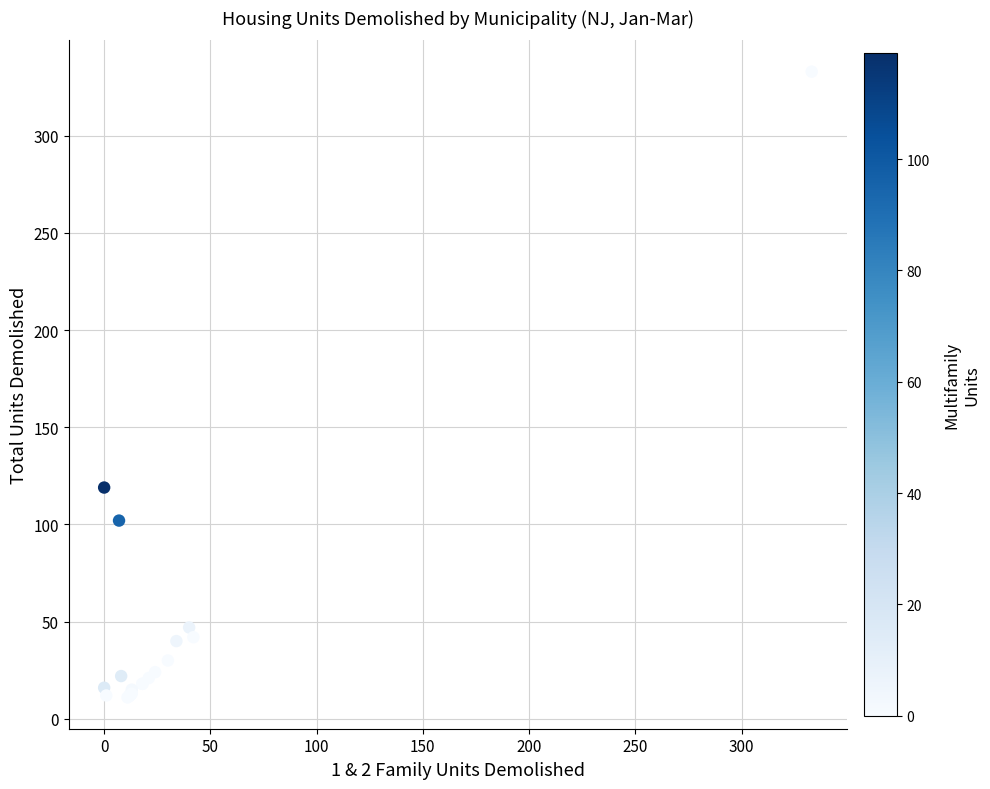

What Y value in the scatter plot is closest to 172?

119